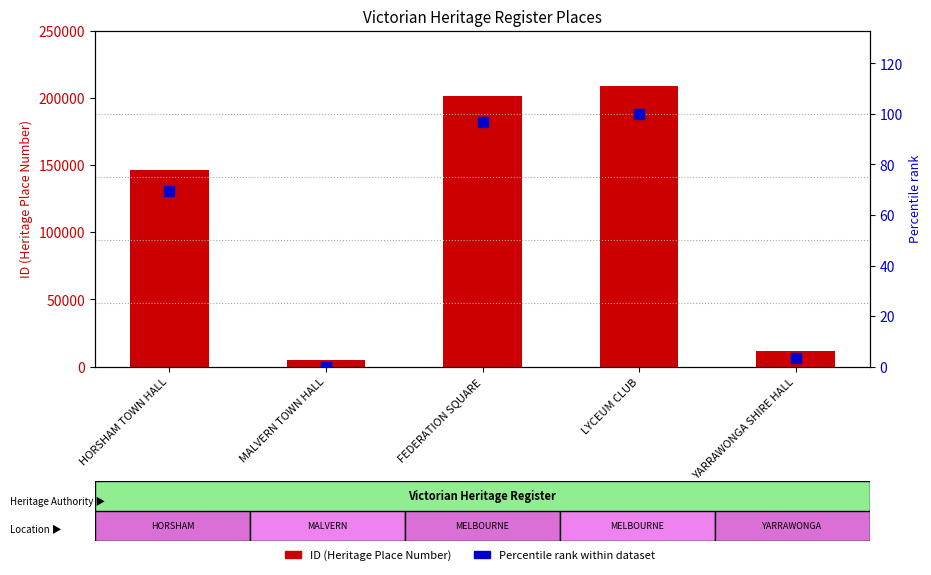

Is the value of ID (Heritage Place Number) at YARRAWONGA SHIRE HALL greater than the value of Percentile rank within dataset at YARRAWONGA SHIRE HALL?

Yes